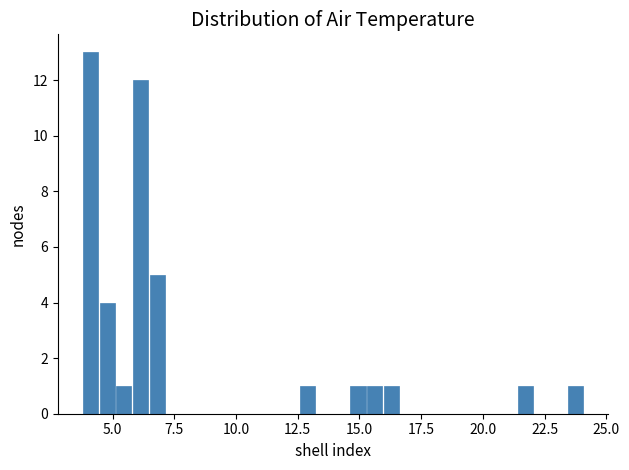

Read against the x-axis, roughly where is the centre of the tallest bar?

4.0